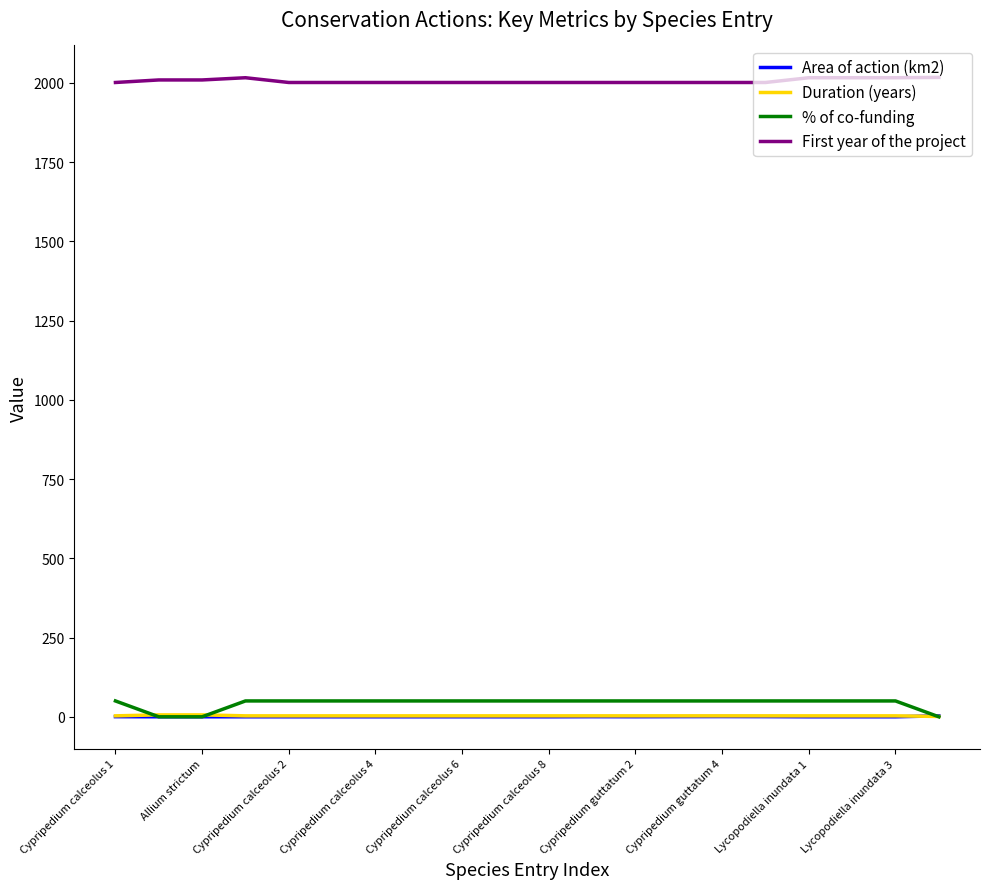

What is the maximum value for First year of the project?

2017.0